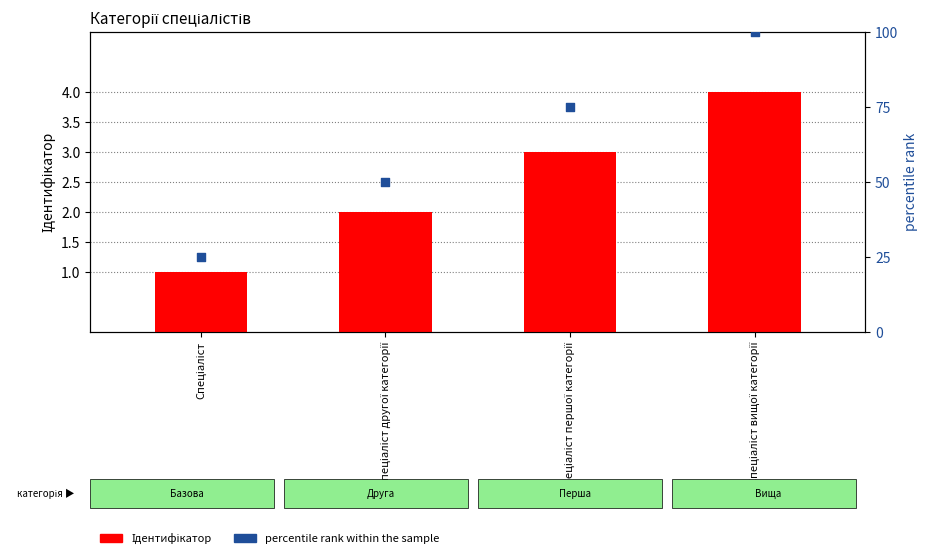

What is the total value across all series at Спеціаліст першої категорії?

78